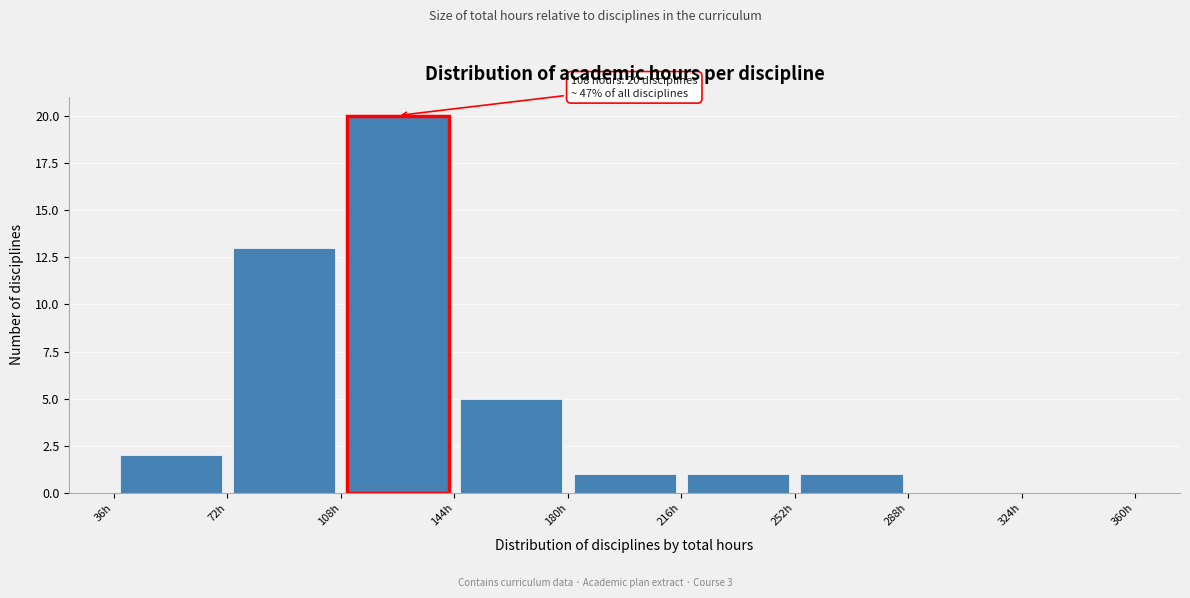

Over which range of the x-axis is the bar tallest?

108 to 144